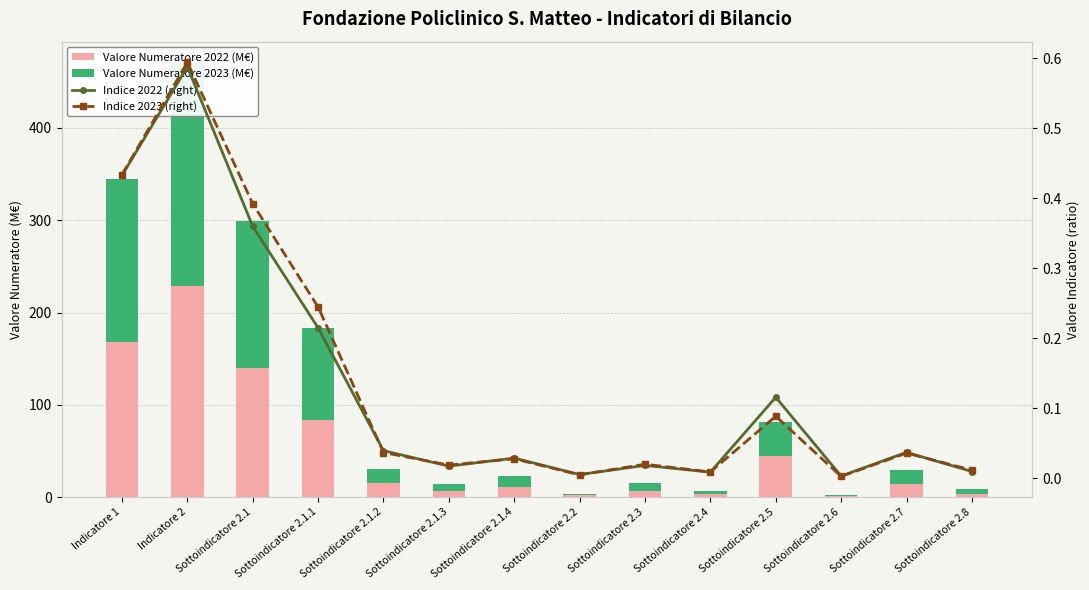

Between Indicatore 1 and Sottoindicatore 2.4, which series saw the biggest shift?

Valore Numeratore 2023 (M€)